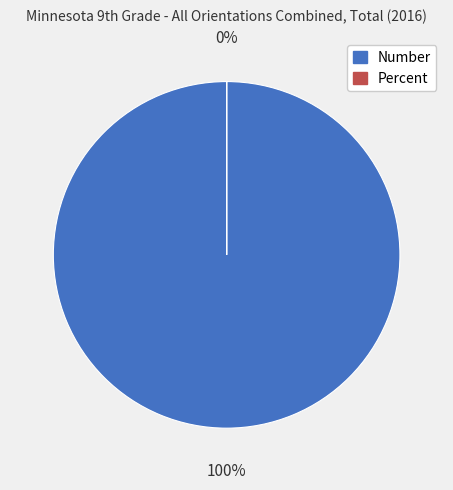

Is the sum of Percent and Number greater than half?

Yes